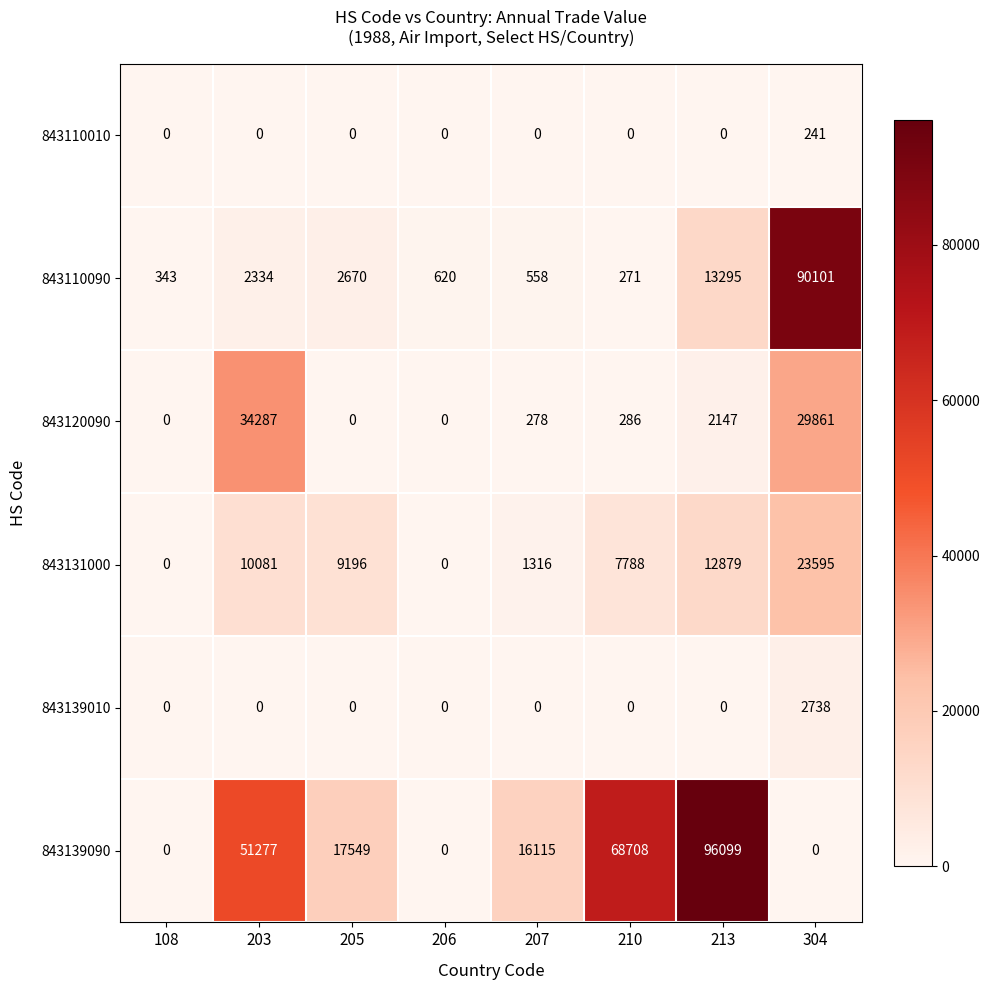

What is the difference between the 843110090 values at 108 and 304?

89758